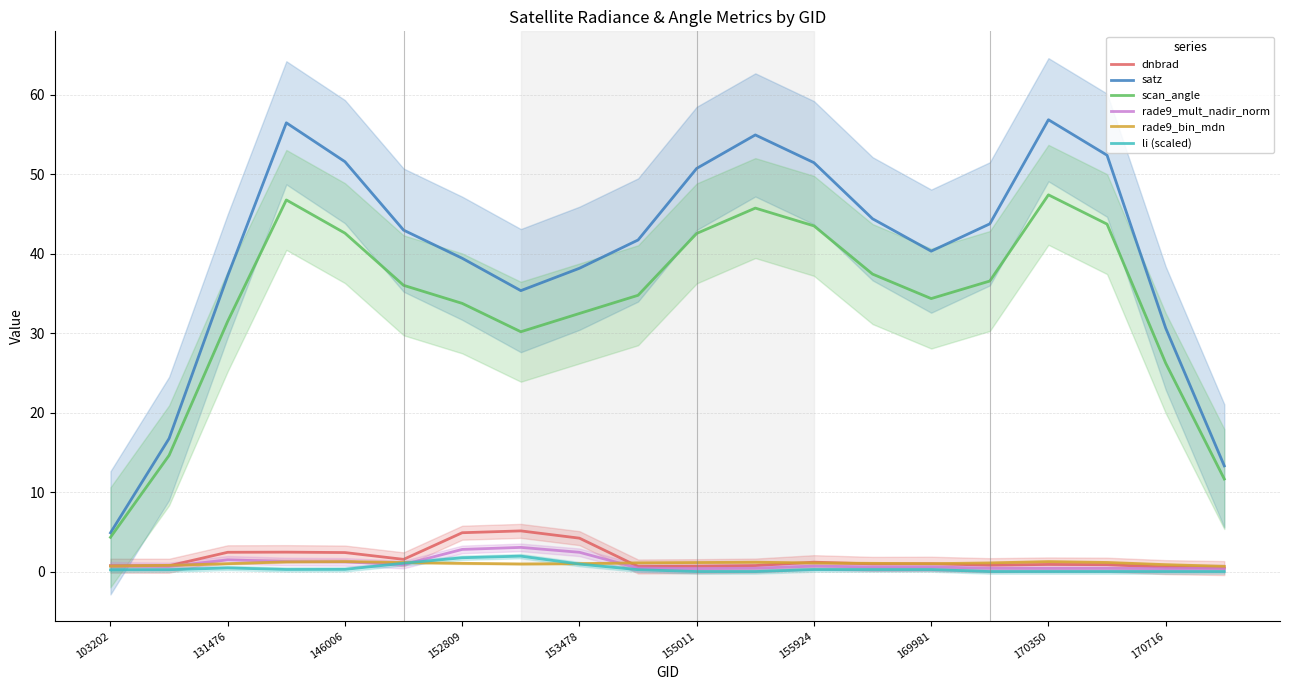

List the series in order of their peak value, highest first.

satz, scan_angle, dnbrad, rade9_mult_nadir_norm, li (scaled), rade9_bin_mdn